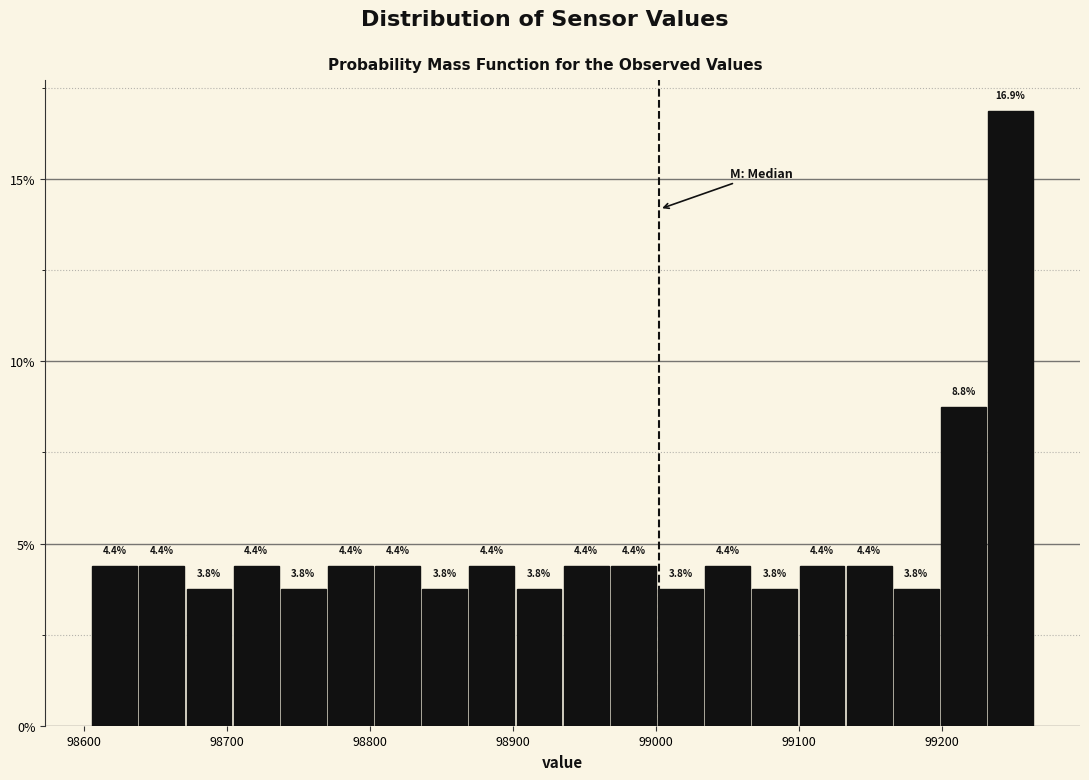

Around what value on the x-axis is the tallest bar? Give the approximate position of its centre, as read against the axis.

99250